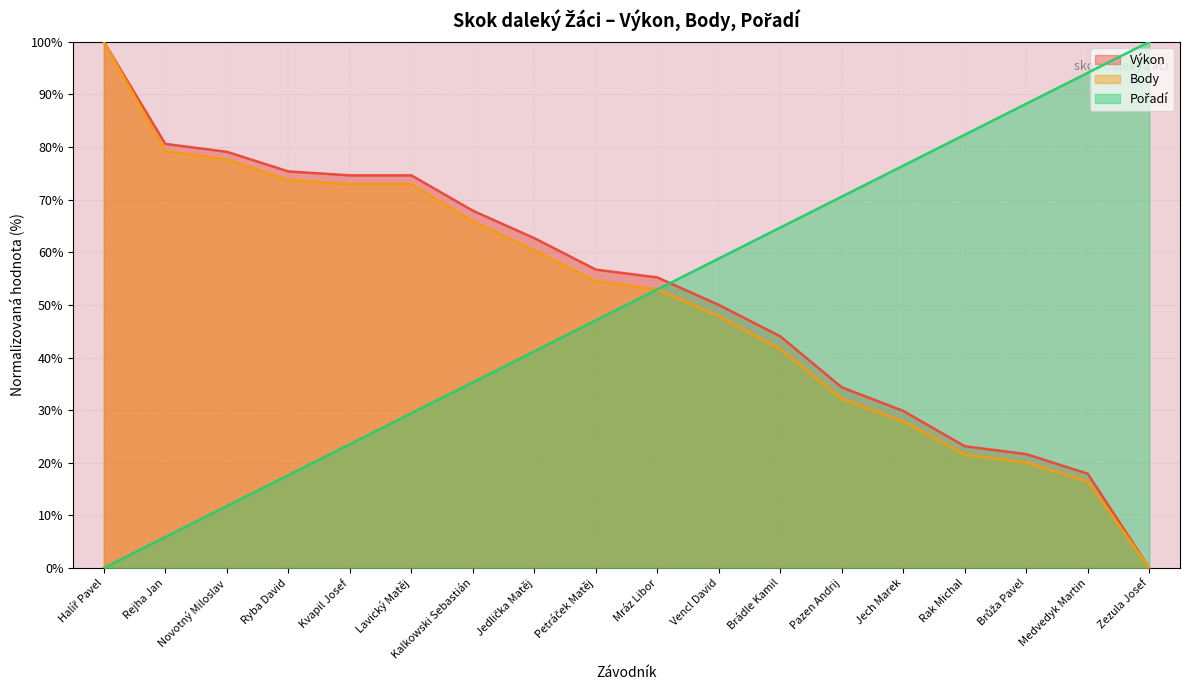

Reading right to left, list all the values displayed in this chart.

Výkon: 0.0	17.9	21.6	23.1	29.9	34.3	44.0	50.0	55.2	56.7	62.7	67.9	74.6	74.6	75.4	79.1	80.6	100.0
Body: 0.0	16.5	20.0	21.6	27.8	32.2	41.6	47.8	52.9	54.5	60.4	65.9	72.9	72.9	73.7	77.6	79.2	100.0
Pořadí: 100.0	94.1	88.2	82.4	76.5	70.6	64.7	58.8	52.9	47.1	41.2	35.3	29.4	23.5	17.6	11.8	5.9	0.0